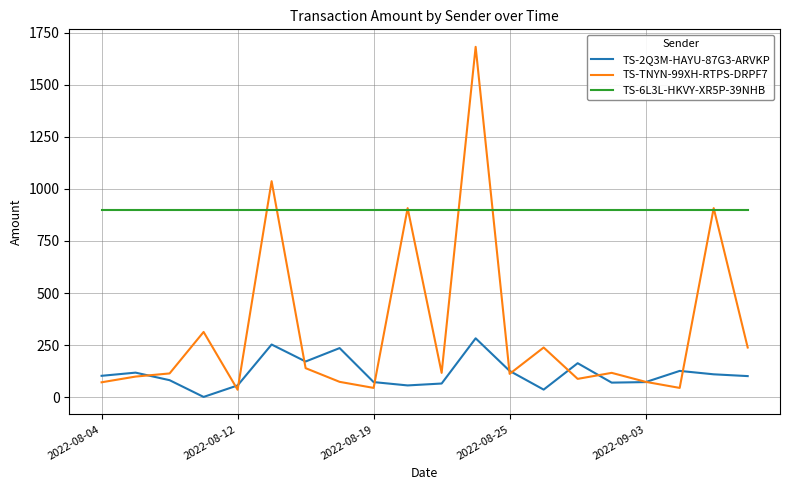

Which series has the largest total across all categories?

TS-6L3L-HKVY-XR5P-39NHB